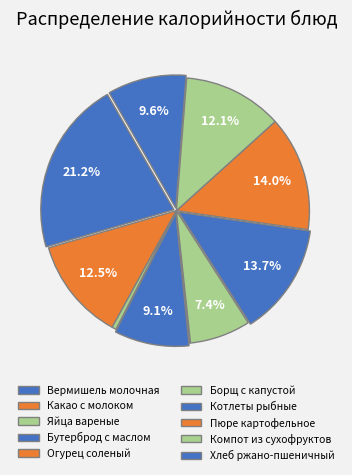

How many segments does this pie chart have?

10